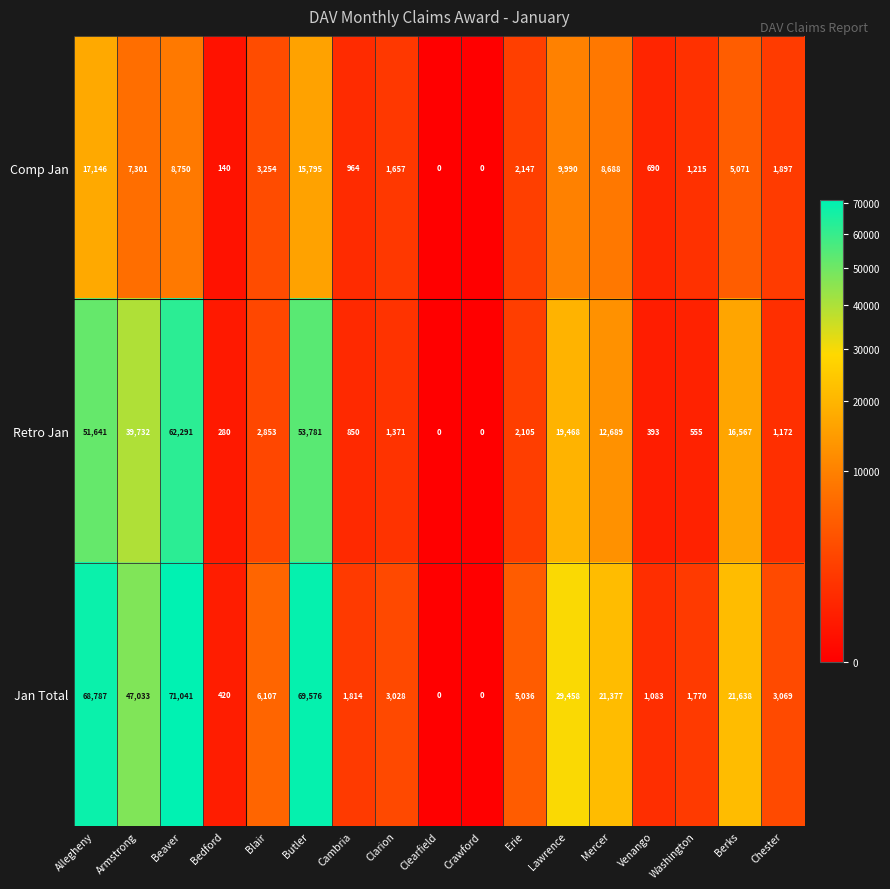

Rank the series by their maximum value, from lowest to highest.

Comp Jan, Retro Jan, Jan Total